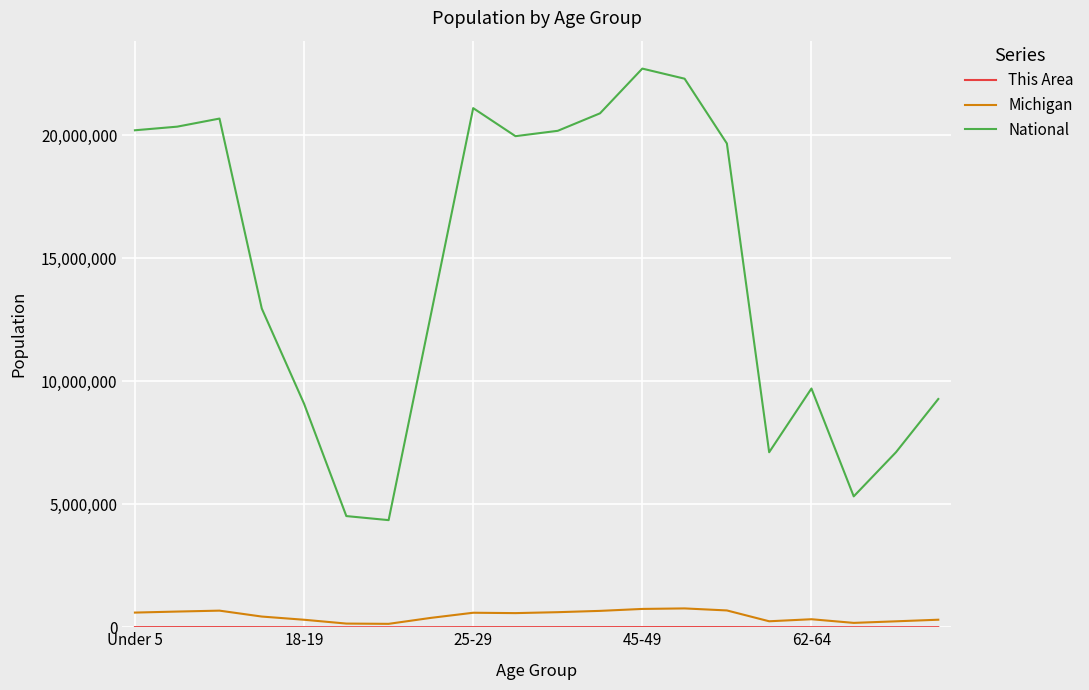

What is the highest value of the National series?

22708591